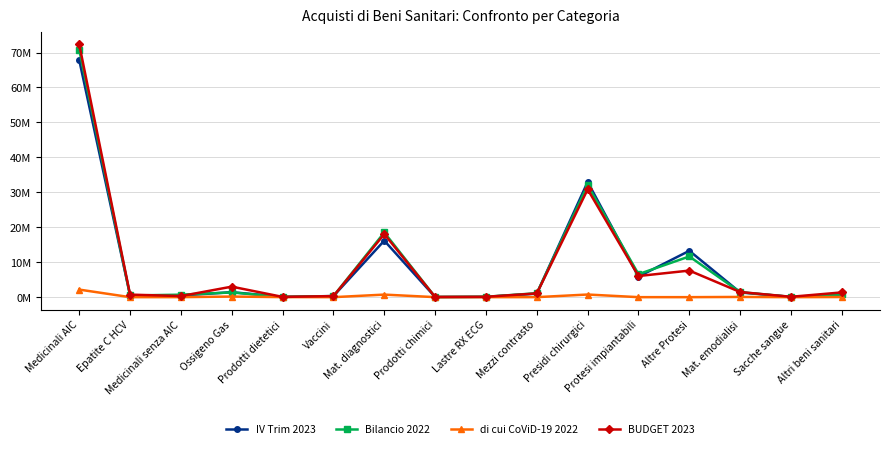

What is the difference between the second highest and minimum values in the IV Trim 2023 series?

32.9